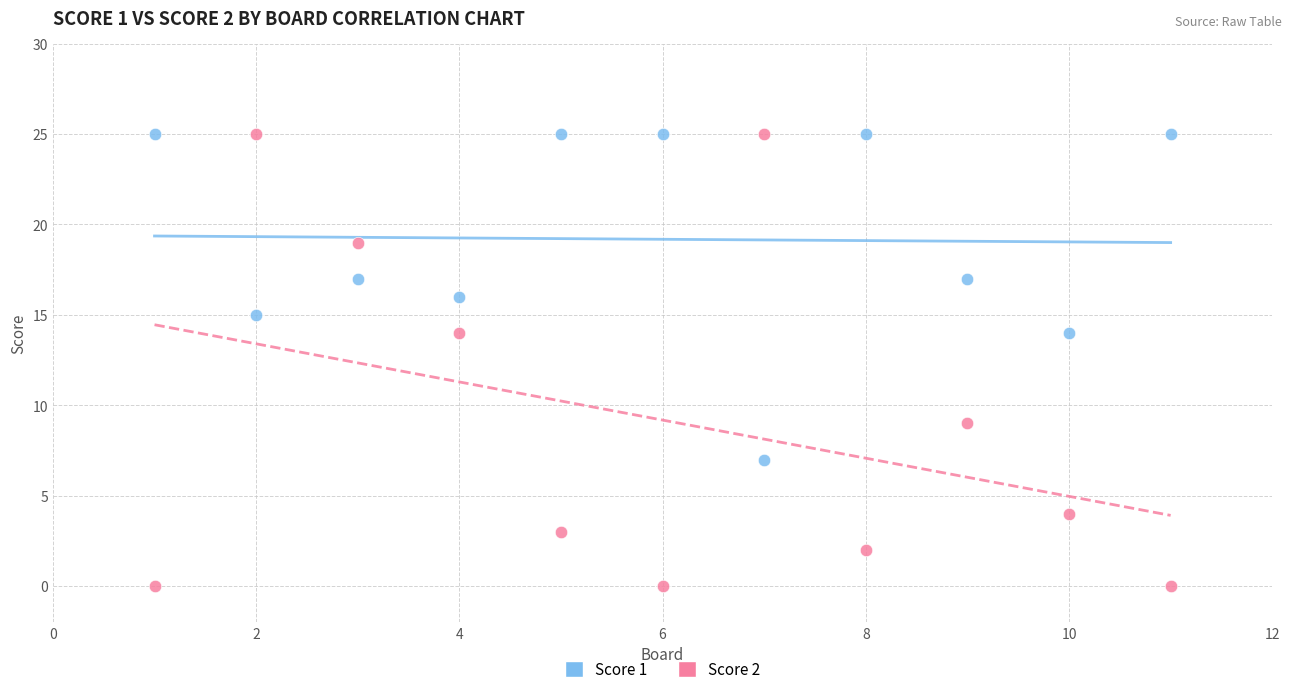

Across all data points, what is the range of X values (max minus min)?

10